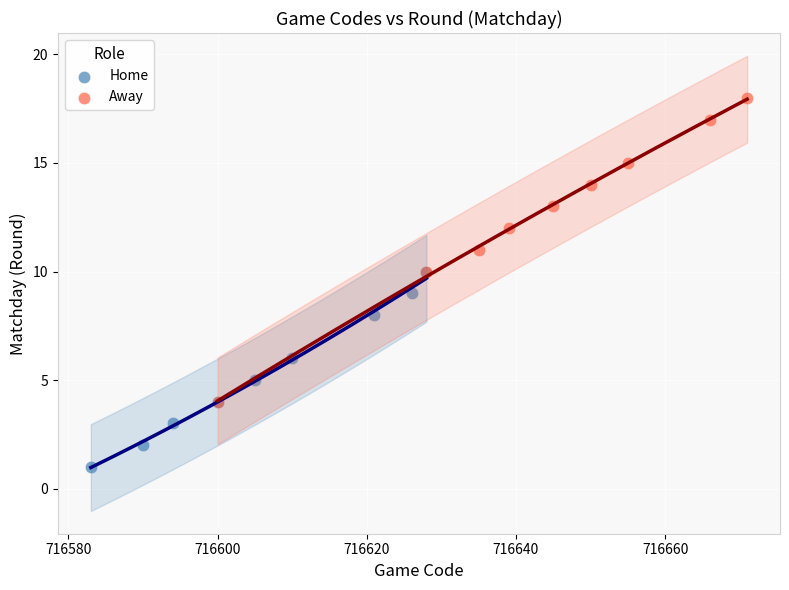

What are all the series names shown in the legend?

Home, Away